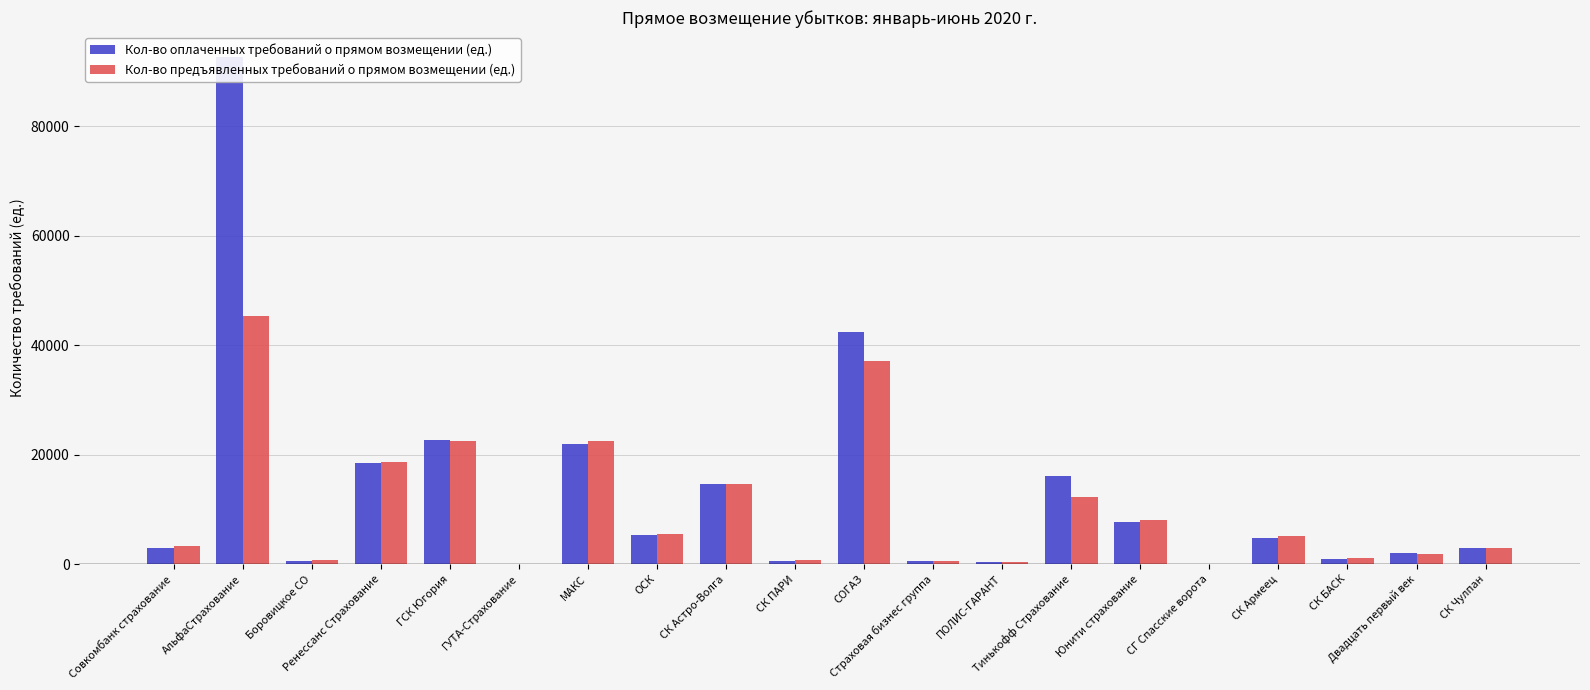

The Кол-во предъявленных требований о прямом возмещении (ед.) series shows 9610 at МАКС. True or false?

False